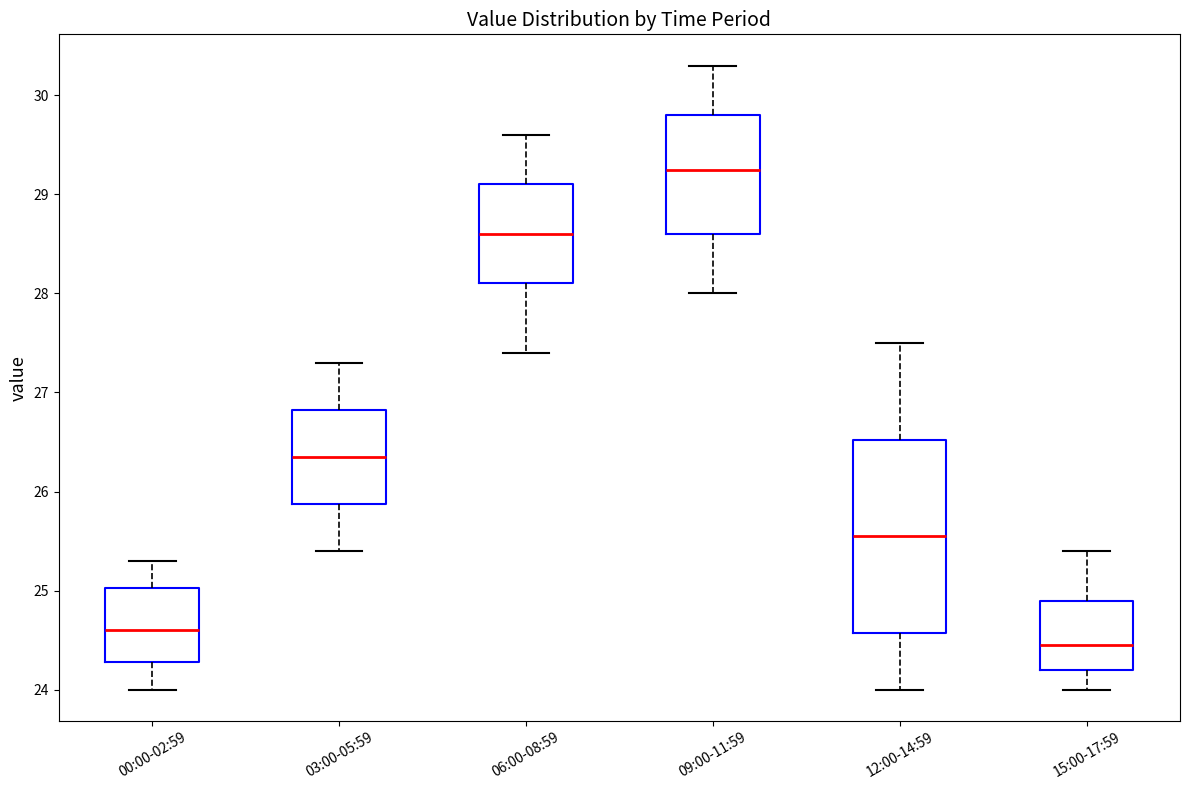

Which box is the tallest, from its lower edge to its upper edge?

12:00-14:59